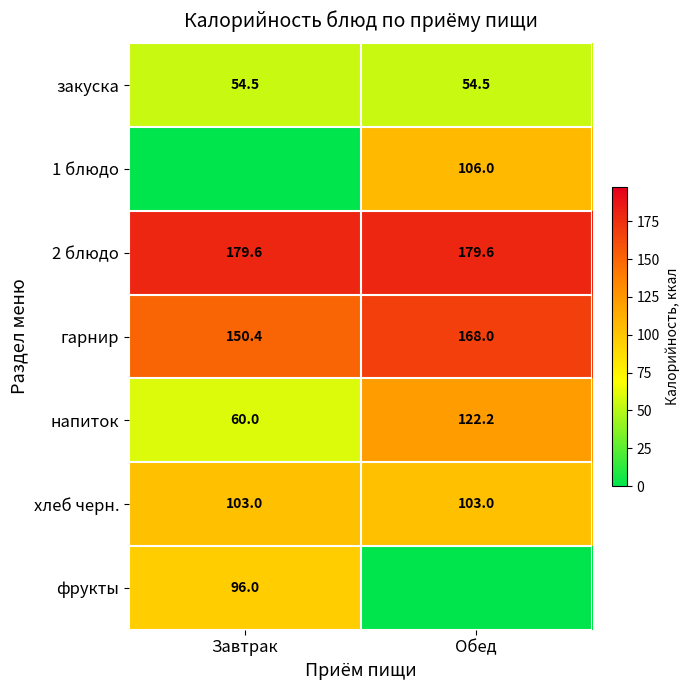

What is the approximate value of гарнир at Завтрак?

150.4